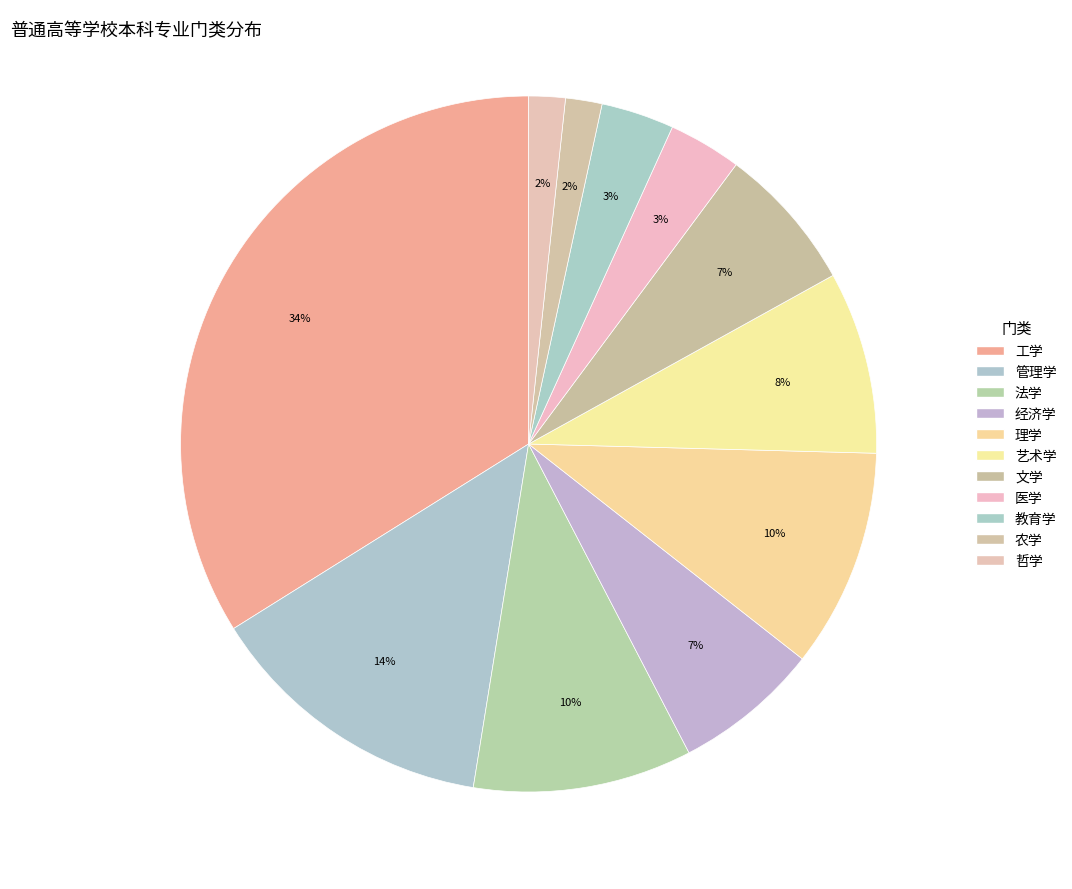

Between 理学 and 工学, which is larger?

工学